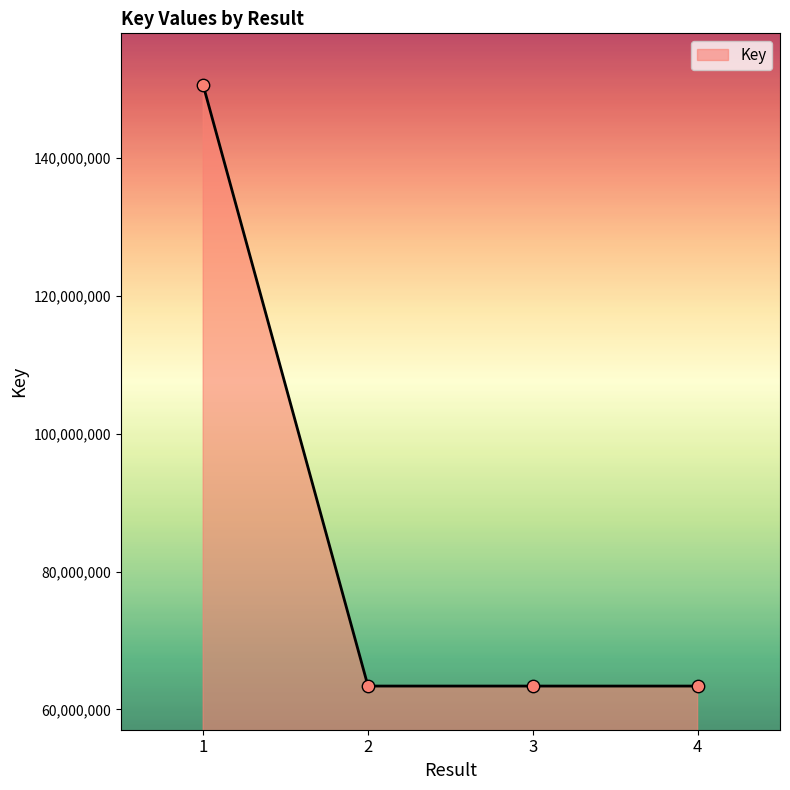

Approximately how many times larger is the value at 4 compared to 2?

1.0